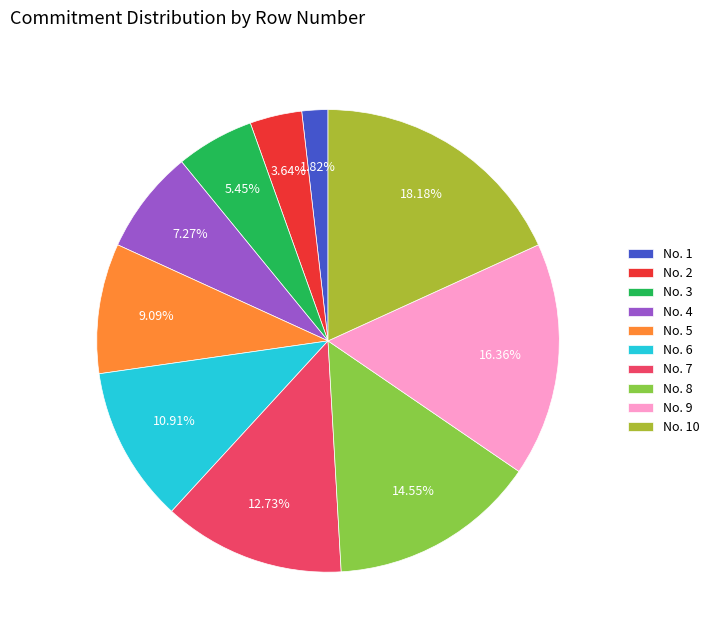

Which has a higher value, No. 9 or No. 4?

No. 9